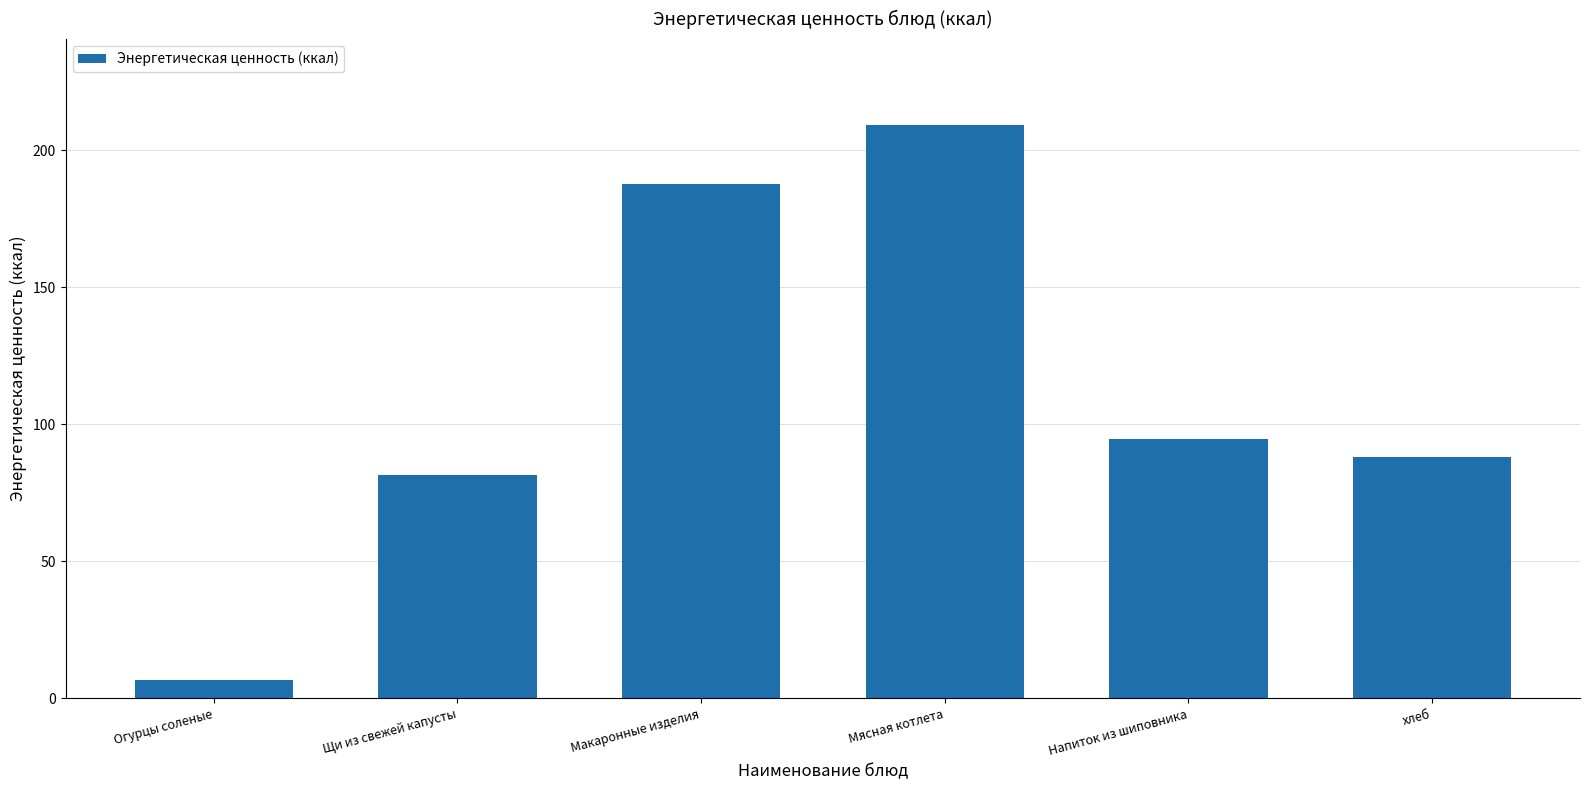

How many bars are there in total?

6